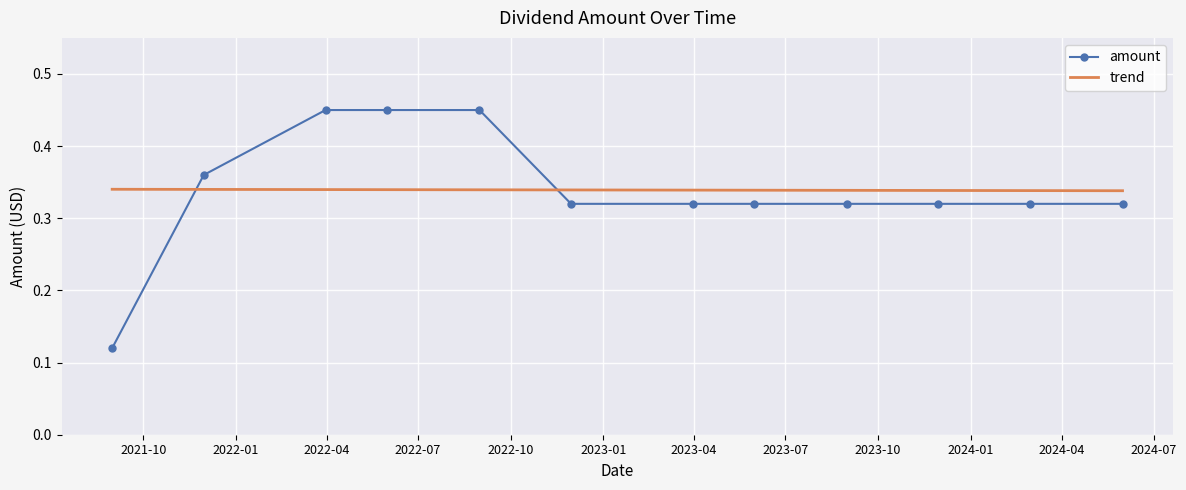

After their last crossing, which series has the higher values: amount or trend?

trend